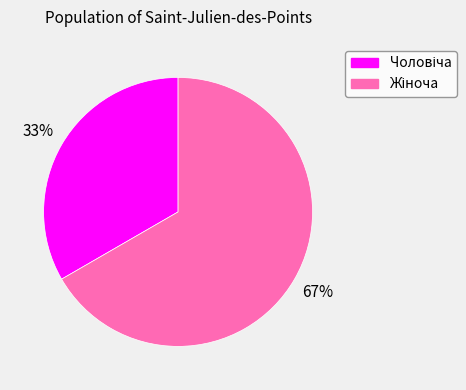

To the nearest percent, what is the average slice percentage?

50%